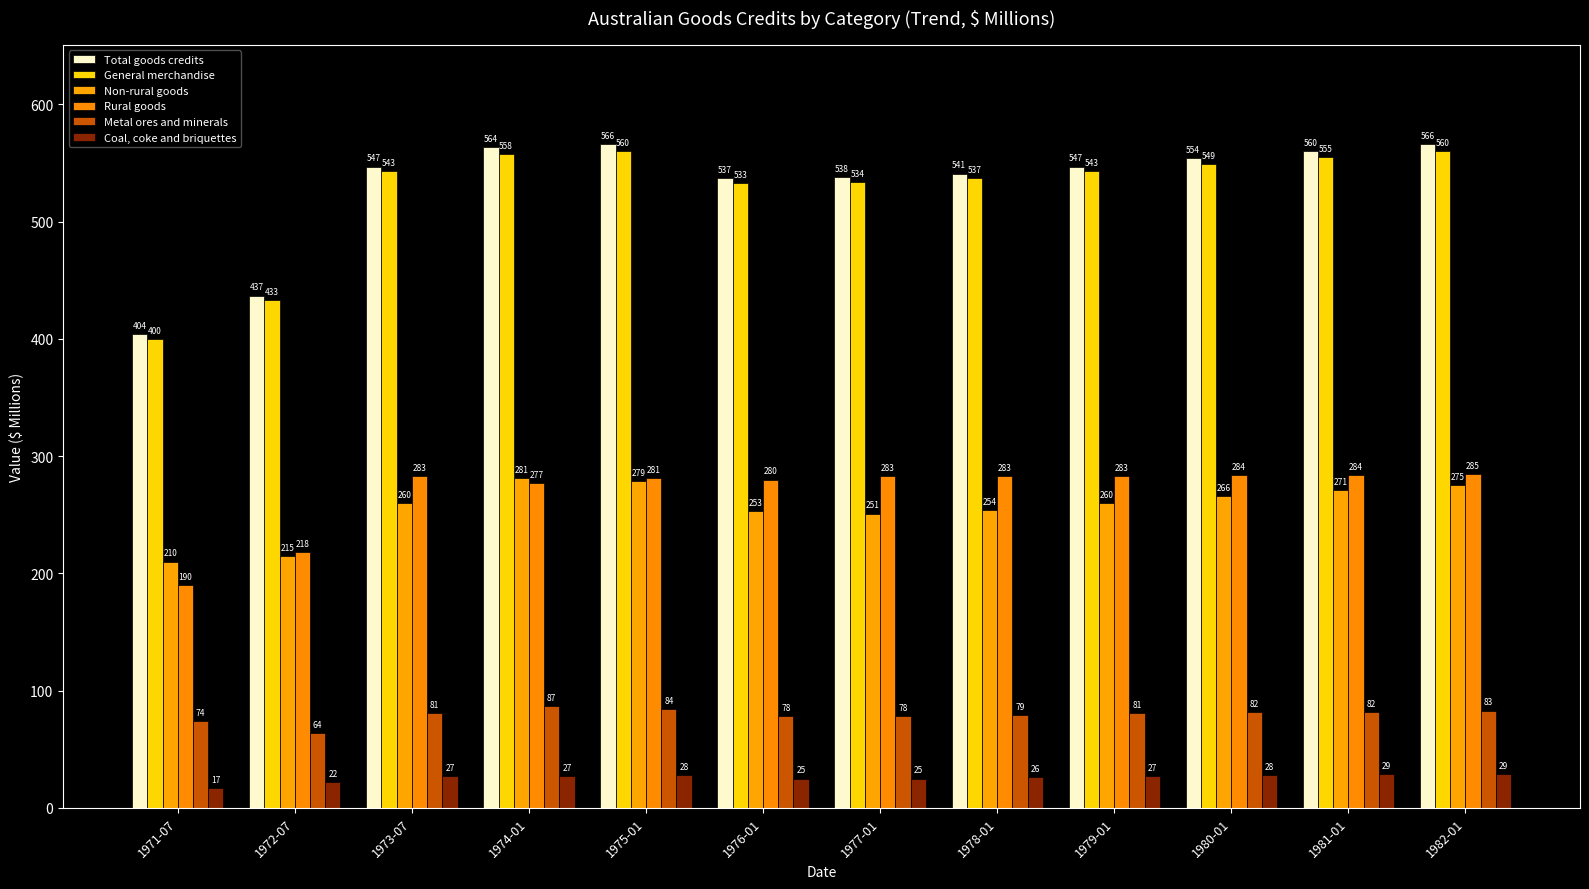

At which category is the sum across all series the highest?

1975-01